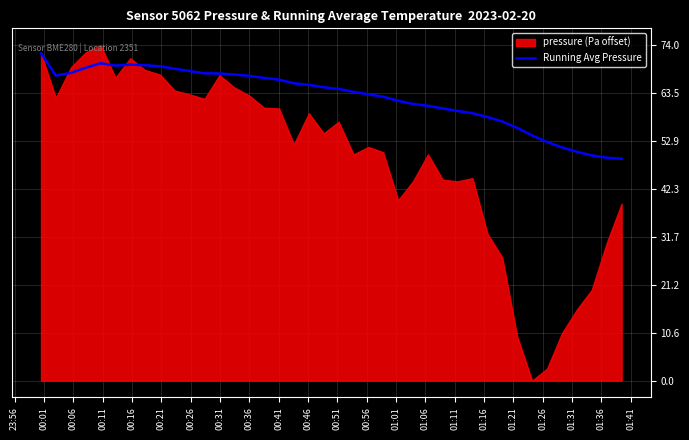

What is the label of the 15th point from the left?

01:06